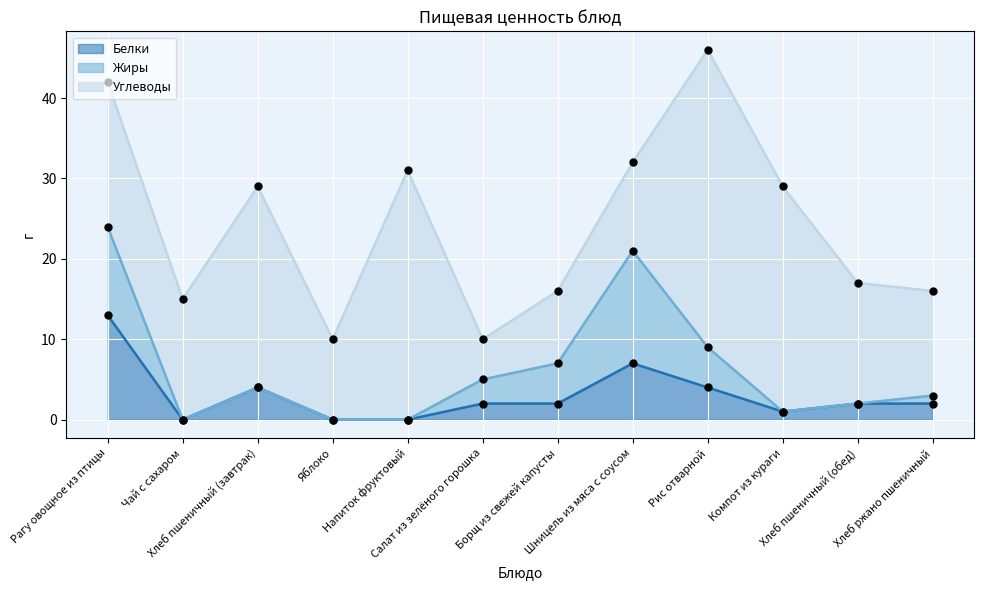

At which category is the sum across all series the highest?

Рис отварной